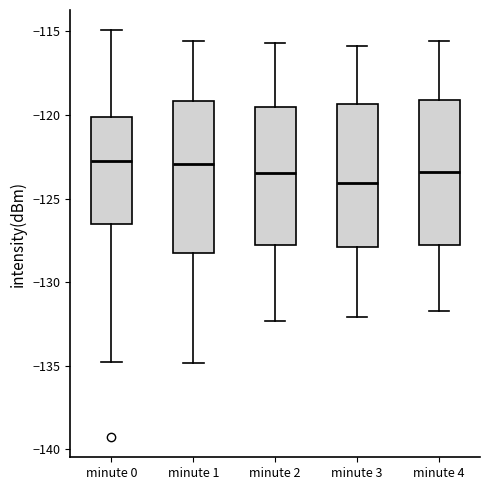

Reading left to right, read every box against the y-axis: the position of its median line, the range the box covers, and the ends of its whiskers. The values are not printed on the chart, so give them approximately, as read against the axis.

minute 0: median -122.5, box -126.5 to -120.0, whiskers -135.0 to -115.0
minute 1: median -123.0, box -128.5 to -119.0, whiskers -135.0 to -115.5
minute 2: median -123.5, box -128.0 to -119.5, whiskers -132.5 to -115.5
minute 3: median -124.0, box -128.0 to -119.5, whiskers -132.0 to -116.0
minute 4: median -123.5, box -128.0 to -119.0, whiskers -131.5 to -115.5